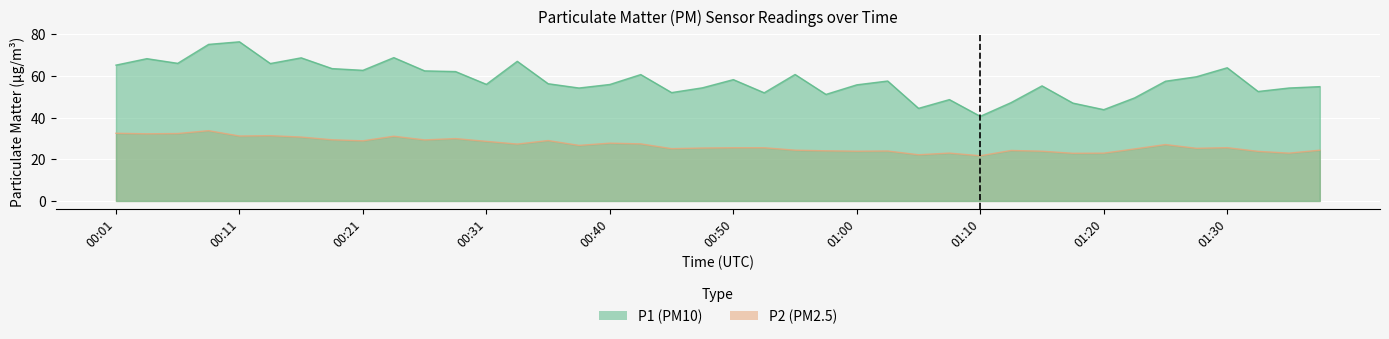

Between 00:13 and 00:31, which series saw the biggest shift?

P1